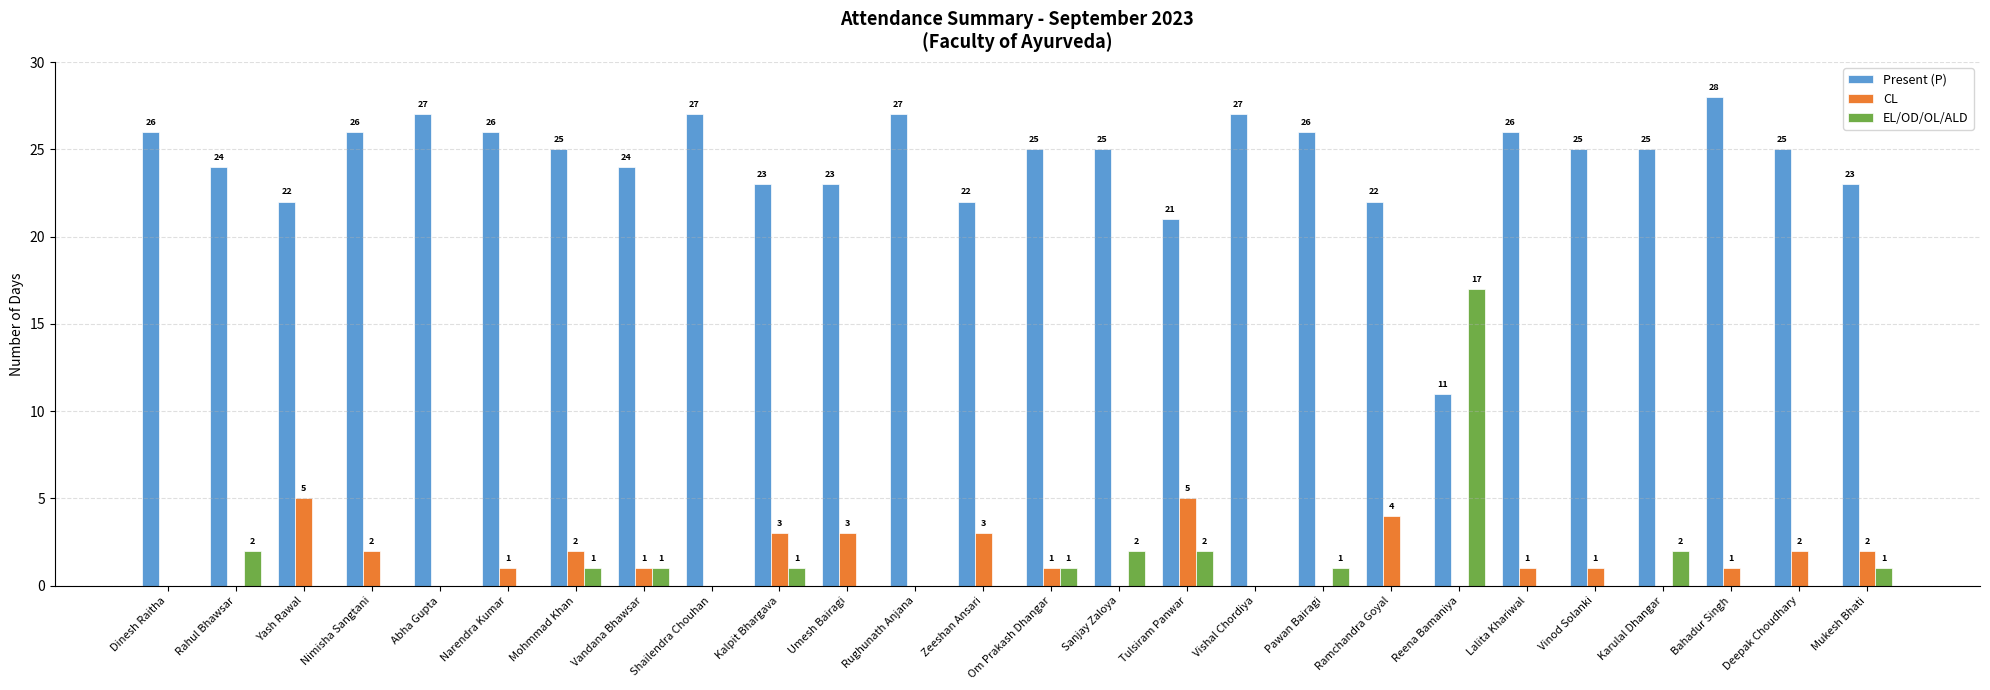

What is the sum of all EL/OD/OL/ALD values?

31